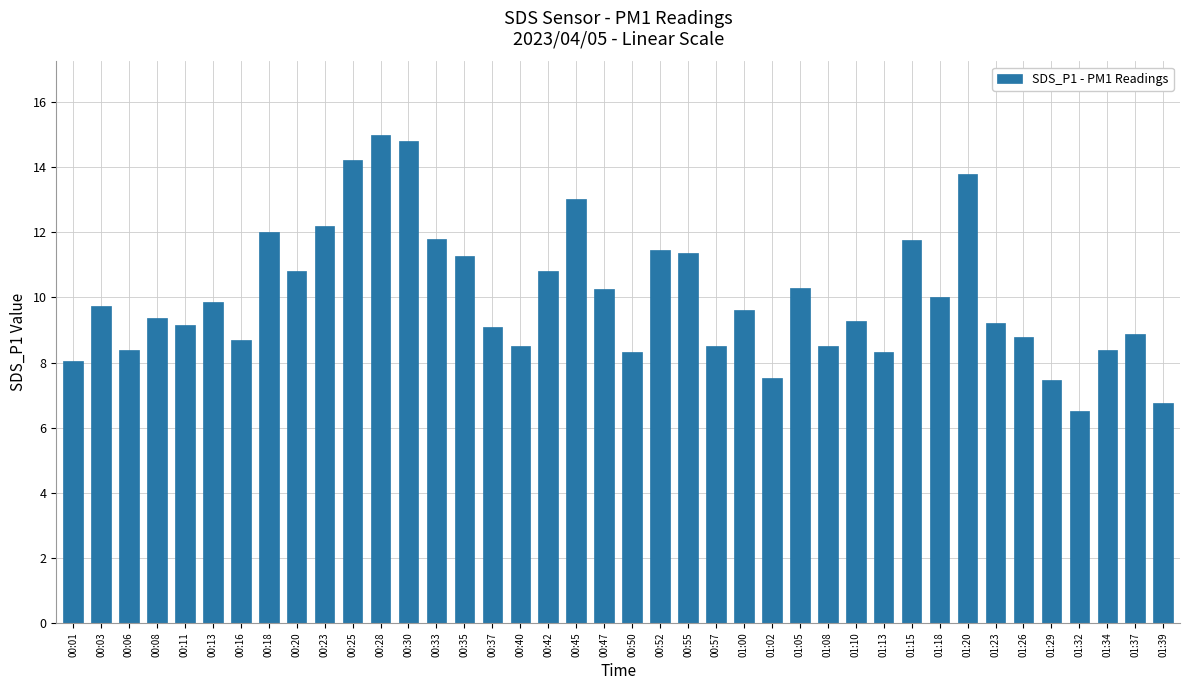

Read the value at 01:32.

6.5